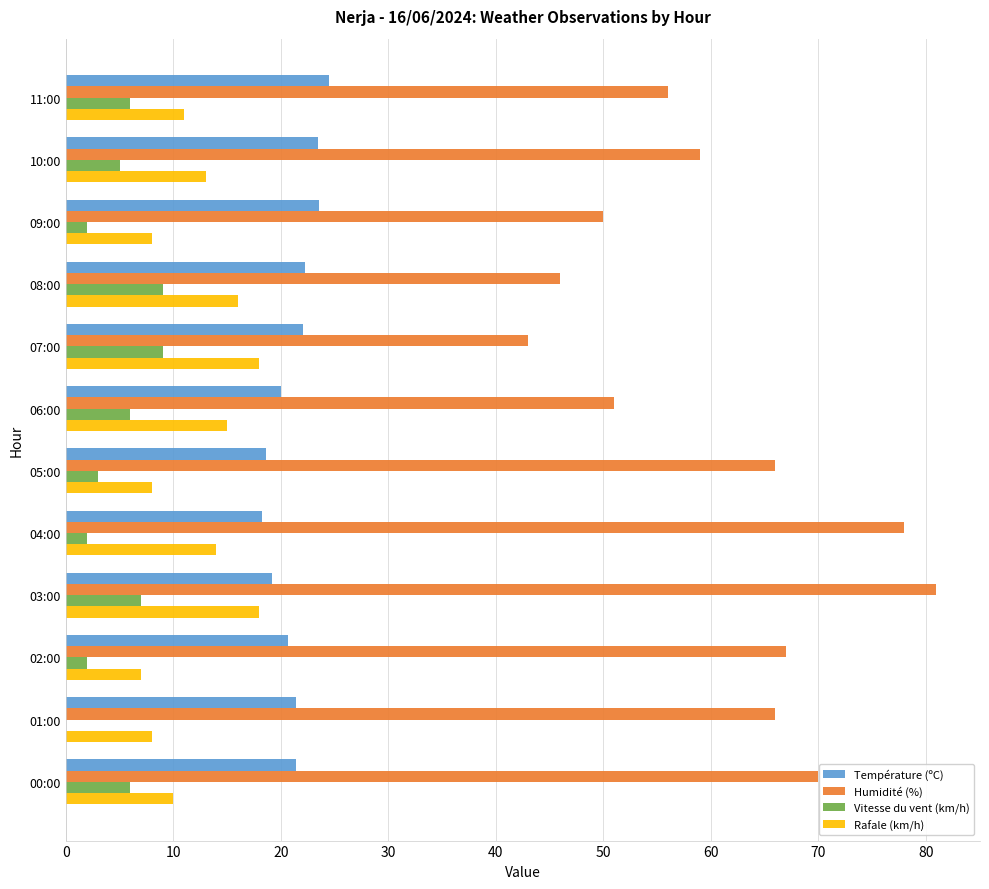

What is the sum of the Rafale (km/h) values at 06:00 and 10:00?

28.0